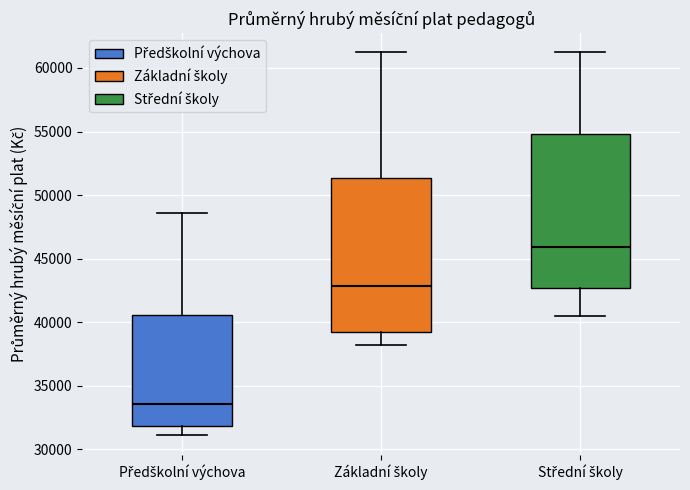

Which box's median line is the lowest?

Předškolní výchova